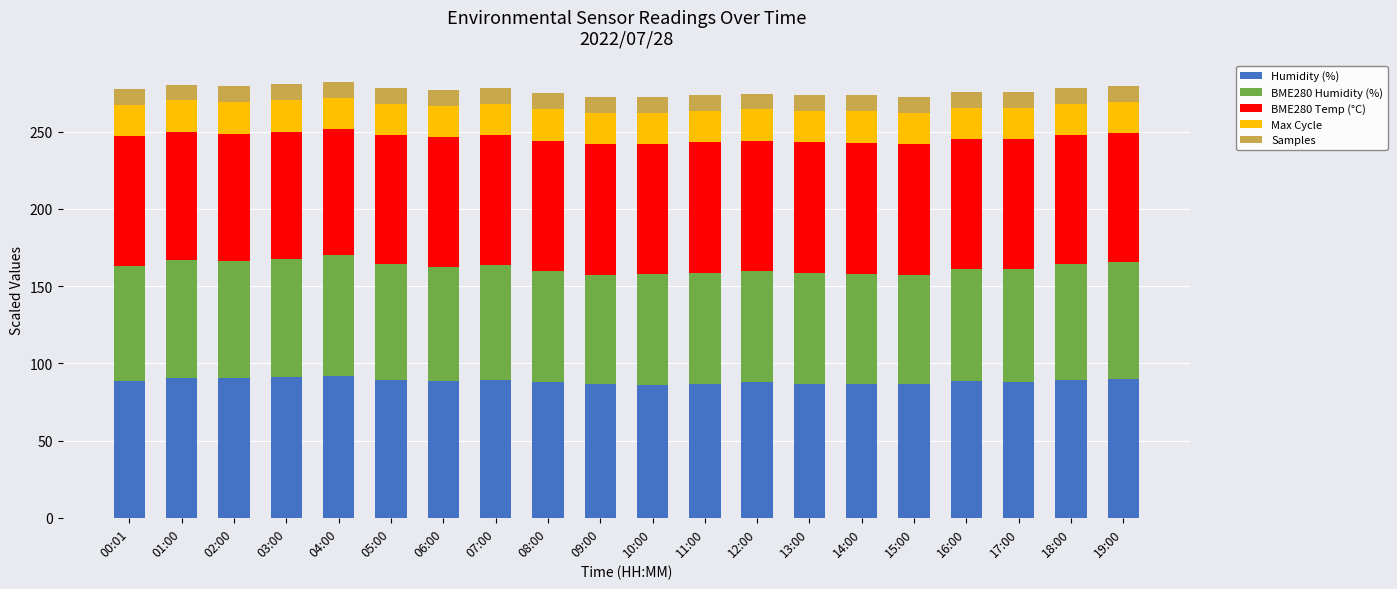

What is the sum of the Humidity (%) values at 14:00 and 17:00?

175.1